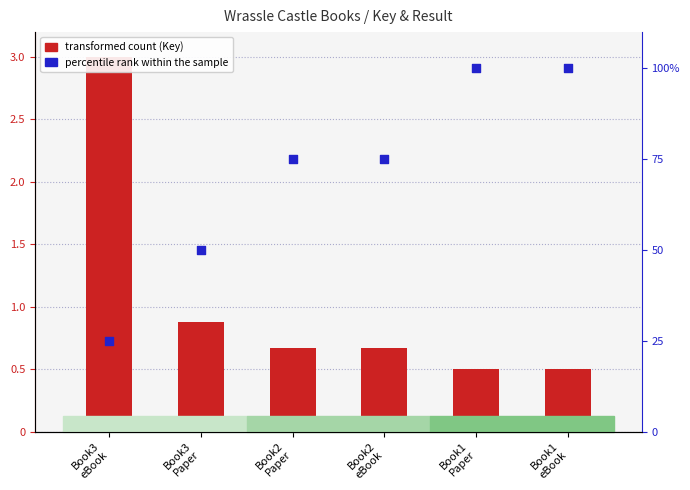

Is the value of percentile rank within the sample at Book1
Paper greater than the value of transformed count (Key) at Book3
eBook?

Yes